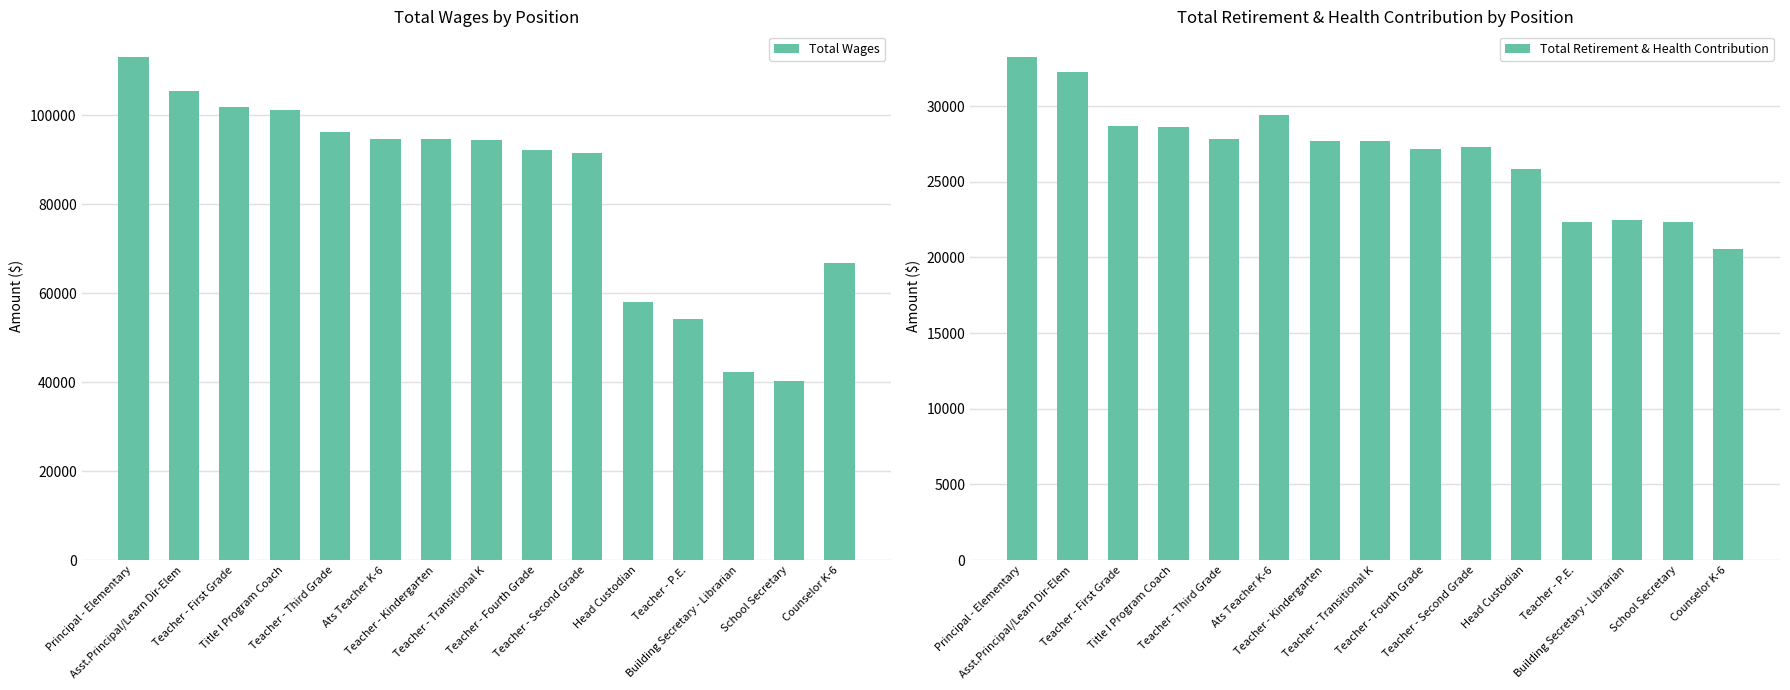

Reading left to right, what are all the values shown in this chart?

Total Wages: Principal - Elementary=113208	Asst.Principal/Learn Dir-Elem=105472	Teacher - First Grade=101947	Title I Program Coach=101261	Teacher - Third Grade=96334	Ats Teacher K-6=94699	Teacher - Kindergarten=94635	Teacher - Transitional K=94400	Teacher - Fourth Grade=92274	Teacher - Second Grade=91542	Head Custodian=58075	Teacher - P.E.=54238	Building Secretary - Librarian=42283	School Secretary=40319	Counselor K-6=66738
Total Retirement & Health Contribution: Principal - Elementary=33284	Asst.Principal/Learn Dir-Elem=32243	Teacher - First Grade=28719	Title I Program Coach=28623	Teacher - Third Grade=27841	Ats Teacher K-6=29394	Teacher - Kindergarten=27674	Teacher - Transitional K=27729	Teacher - Fourth Grade=27147	Teacher - Second Grade=27321	Head Custodian=25861	Teacher - P.E.=22340	Building Secretary - Librarian=22506	School Secretary=22361	Counselor K-6=20565